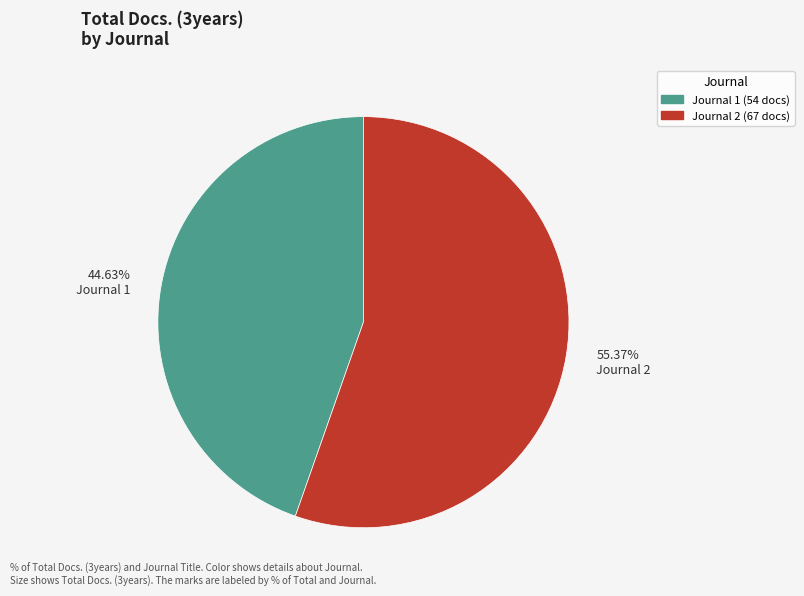

Rank the categories by value from lowest to highest.

44.63% Journal 1, 55.37% Journal 2